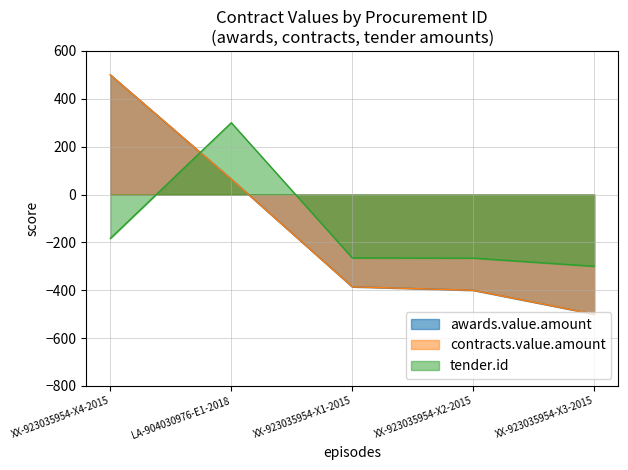

What are all the series names shown in the legend?

awards.value.amount, contracts.value.amount, tender.id